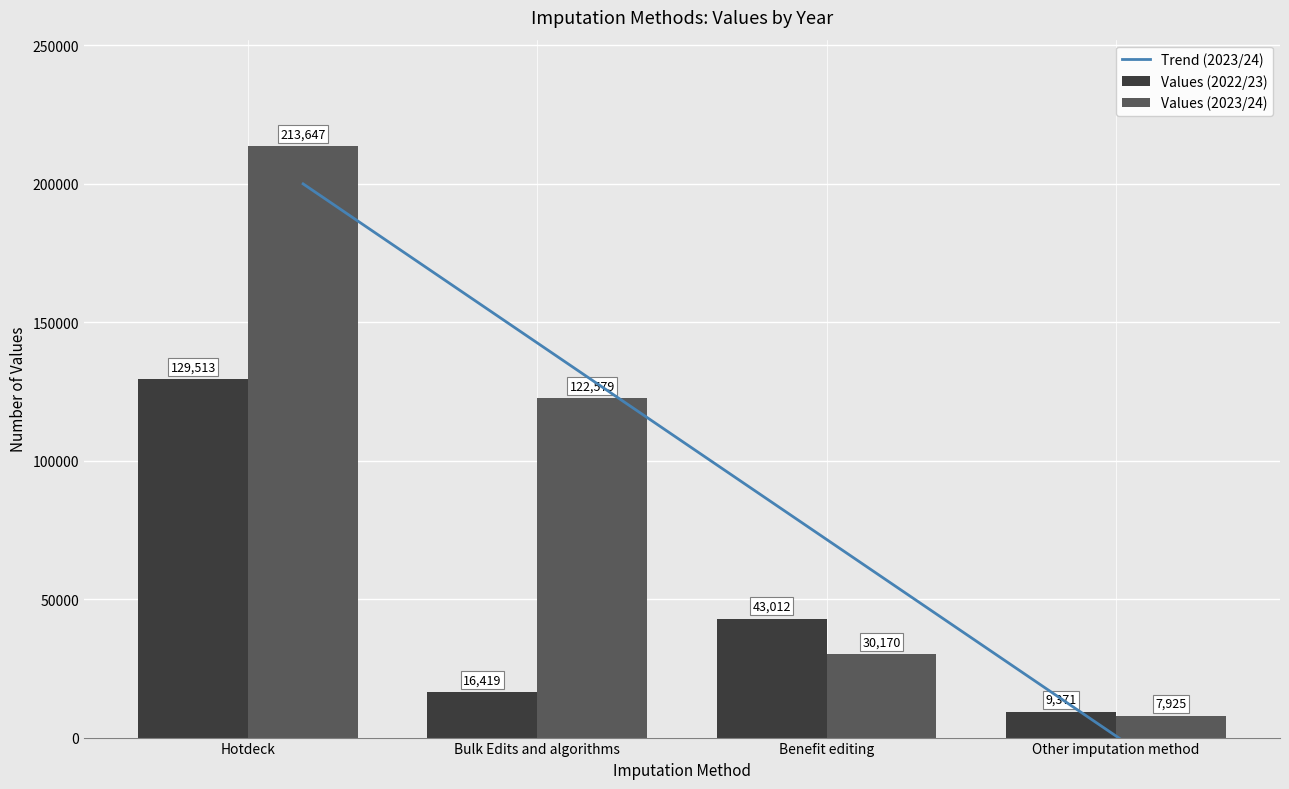

Reading left to right, transcribe all the data shown in this chart.

Values (2022/23): Hotdeck=129513	Bulk Edits and algorithms=16419	Benefit editing=43012	Other imputation method=9371
Values (2023/24): Hotdeck=213647	Bulk Edits and algorithms=122579	Benefit editing=30170	Other imputation method=7925